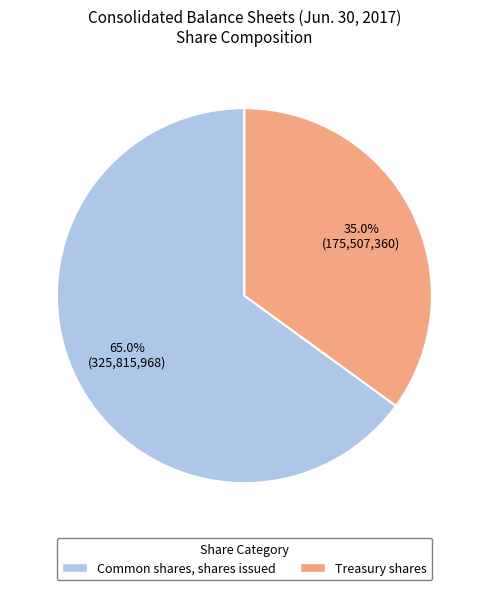

To the nearest percent, what is the difference between the largest and smallest slice percentages?

30%